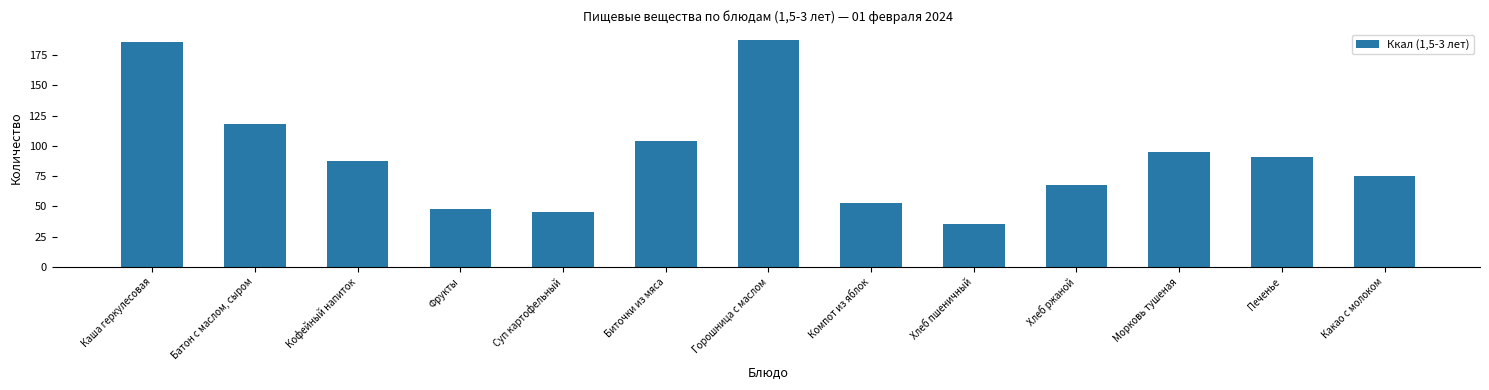

Rank the categories by value from highest to lowest.

Горошница с маслом, Каша геркулесовая, Батон с маслом, сыром, Биточки из мяса, Морковь тушеная, Печенье, Кофейный напиток, Какао с молоком, Хлеб ржаной, Компот из яблок, Фрукты, Суп картофельный, Хлеб пшеничный